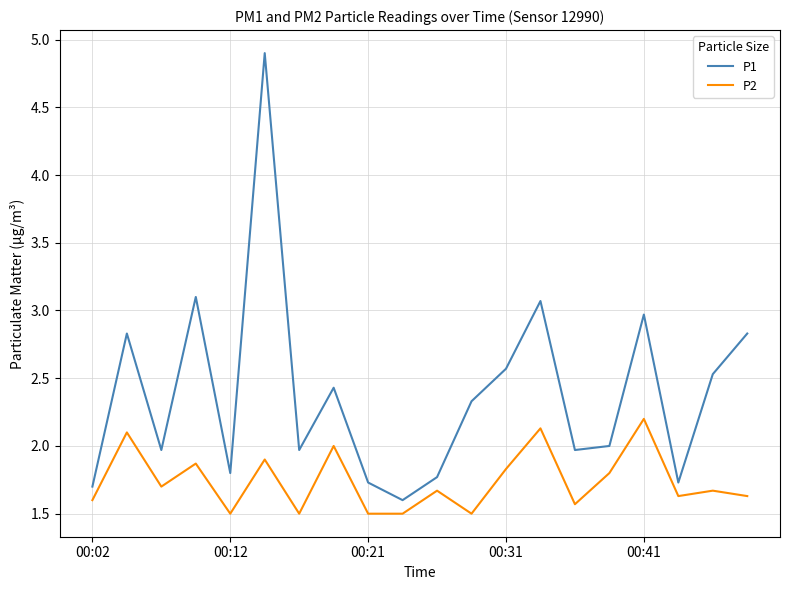

True or false: P2 and P1 intersect in this chart.

False